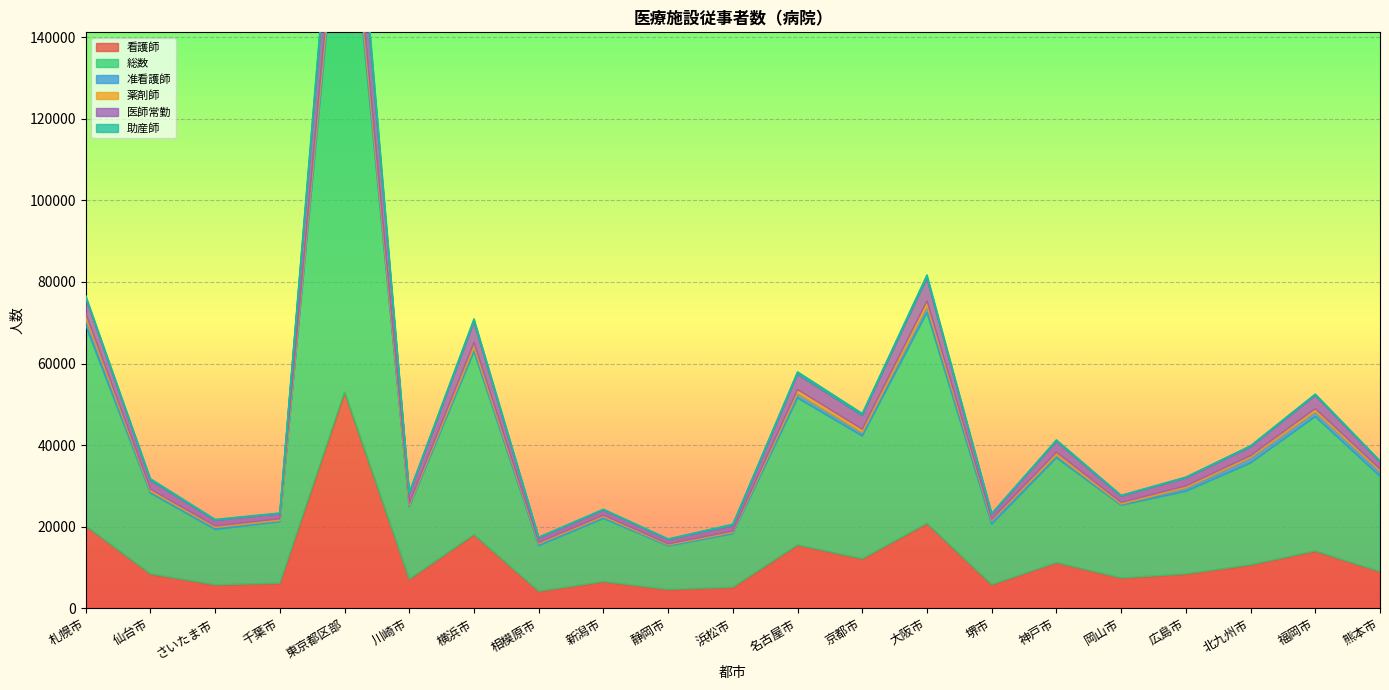

True or false: 看護師 has a value of 8390.0 at 仙台市.

True